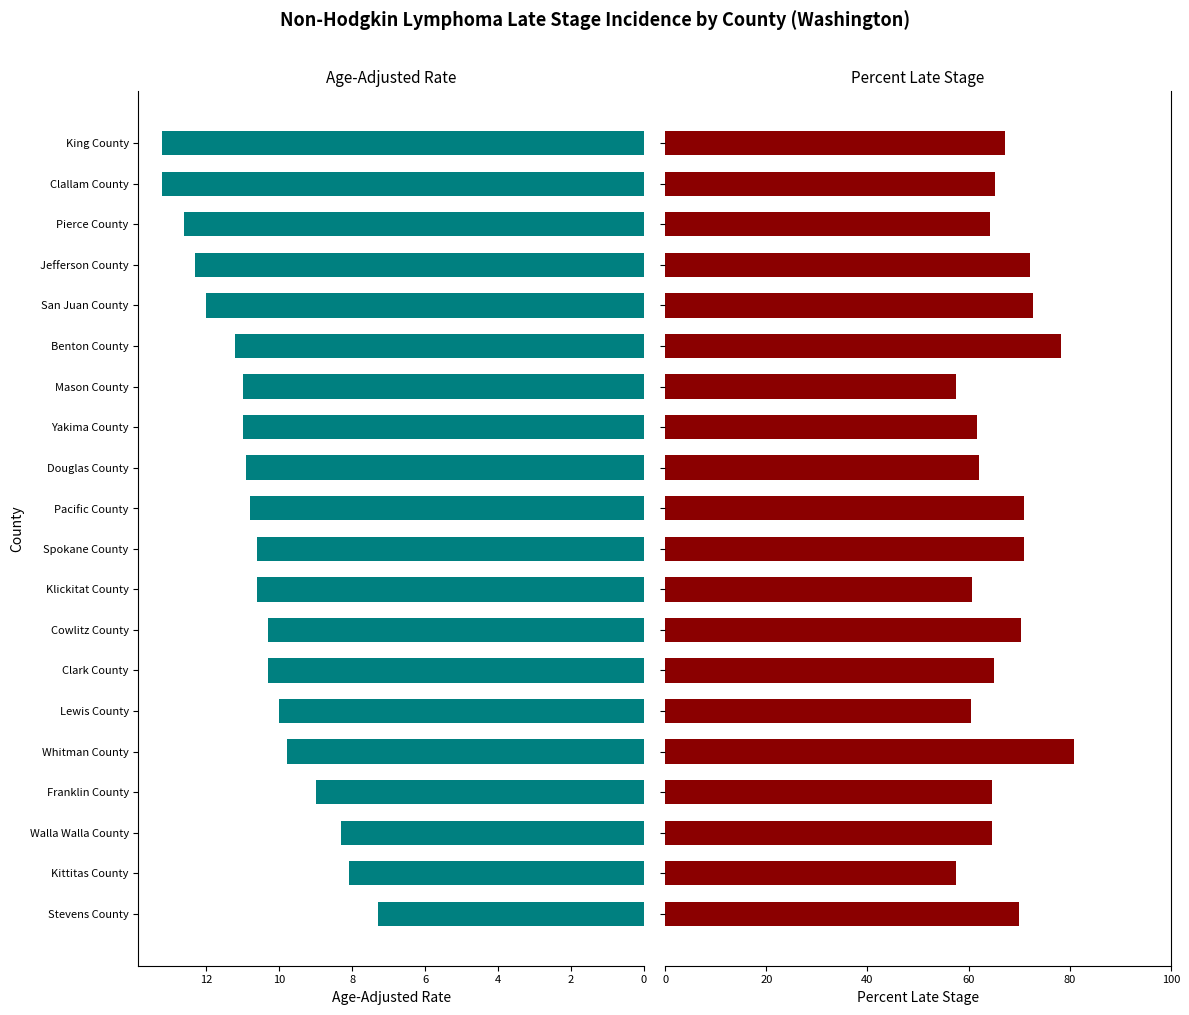

Reading left to right, list all the values displayed in this chart.

Age-Adjusted Rate: 7.3	8.1	8.3	9.0	9.8	10.0	10.3	10.3	10.6	10.6	10.8	10.9	11.0	11.0	11.2	12.0	12.3	12.6	13.2	13.2
Percent Late Stage: 70.0	57.5	64.6	64.7	80.8	60.4	65.0	70.4	60.6	70.9	71.0	62.0	61.7	57.6	78.3	72.7	72.1	64.3	65.3	67.2